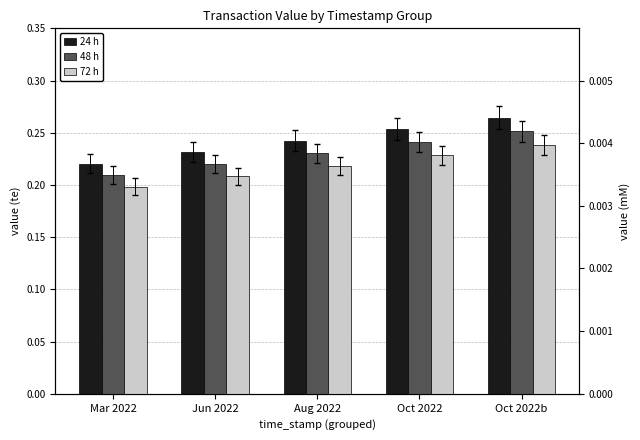

What value does the 24 h series have at Oct 2022b?

0.3